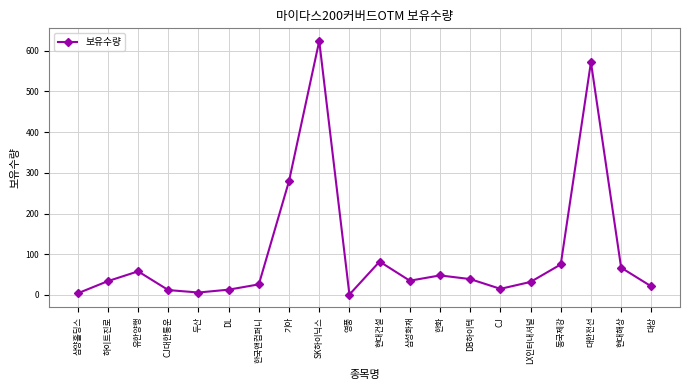

Between 기아 and CJ대한통운, which is larger?

기아